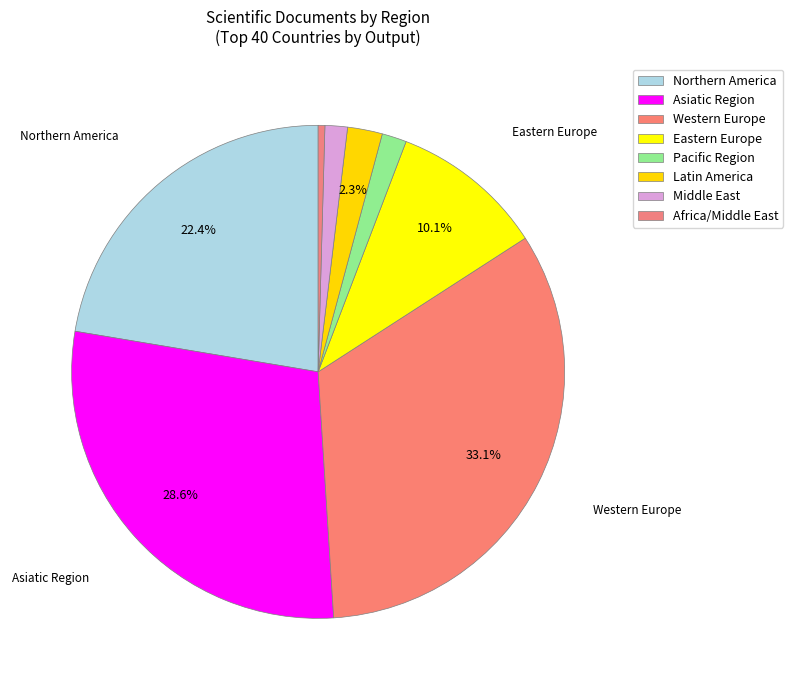

Count the number of slices in the pie.

8